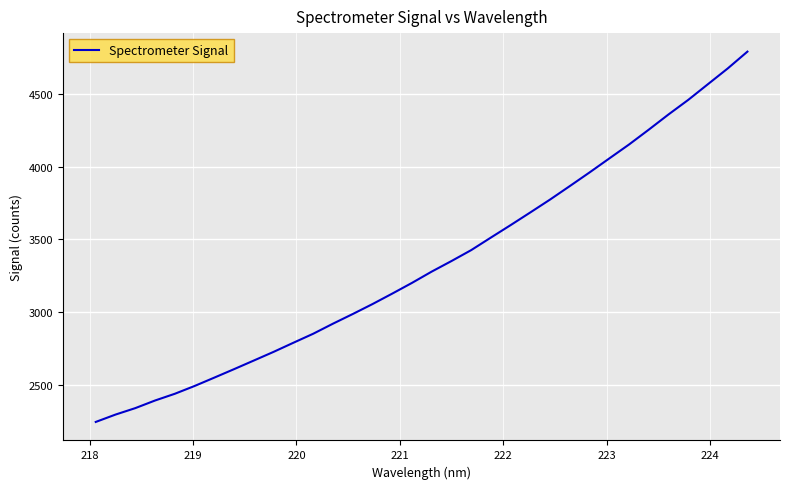

Is this an area chart (filled region under the line)?

No